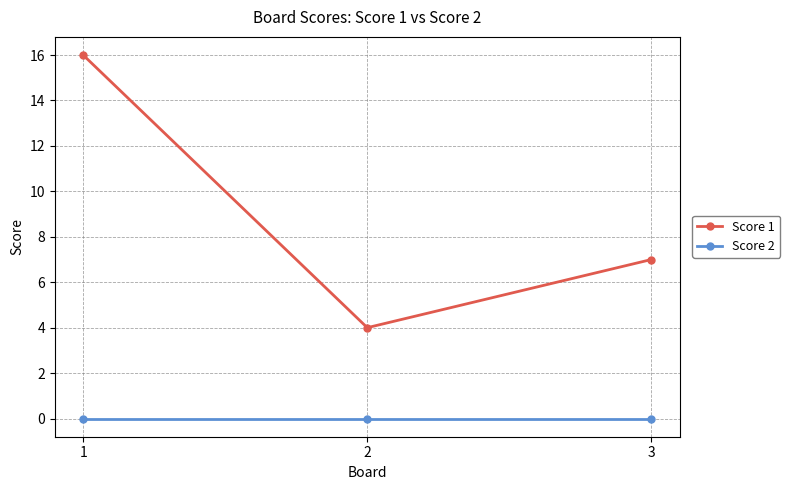

Does the chart display data point markers on the line(s)?

Yes